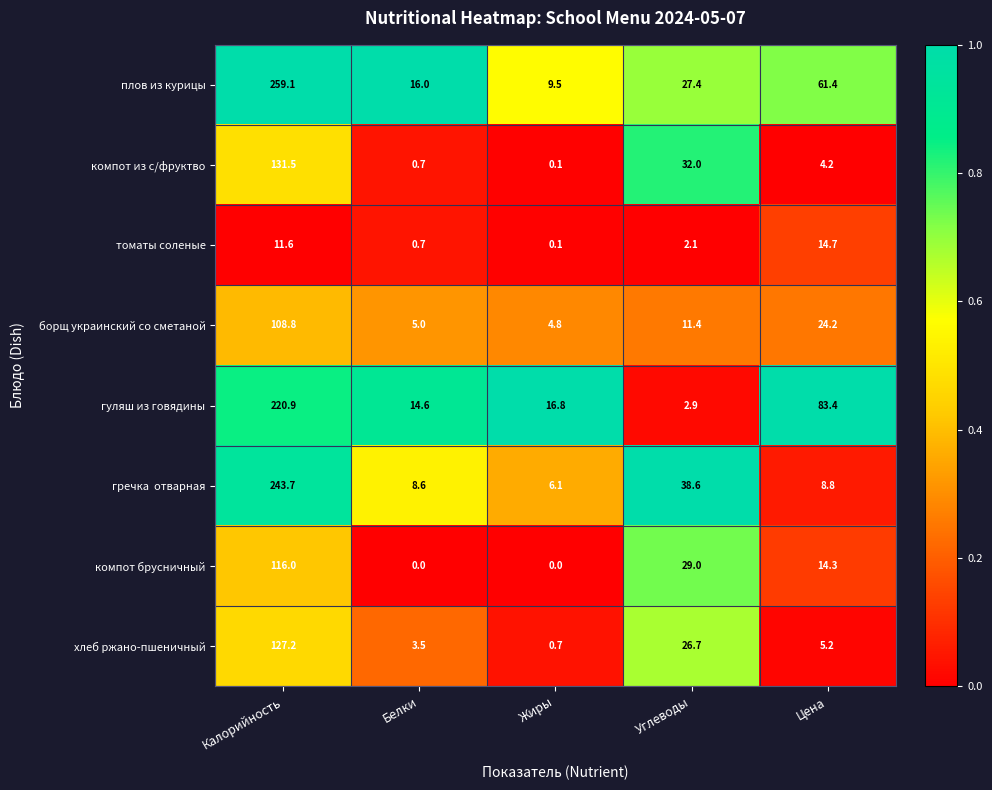

The хлеб ржано-пшеничный series shows 61.0 at Калорийность. True or false?

False